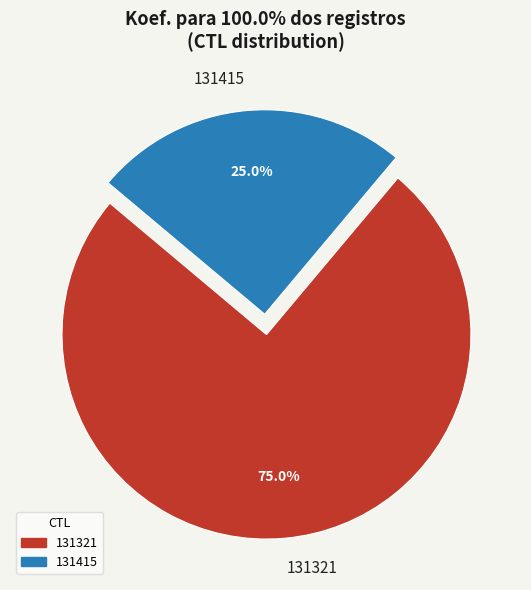

Count the number of slices in the pie.

2